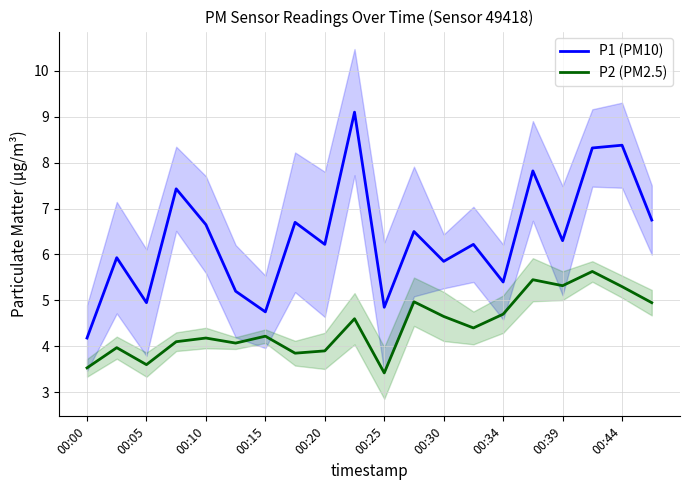

How many distinct data groups are displayed?

2